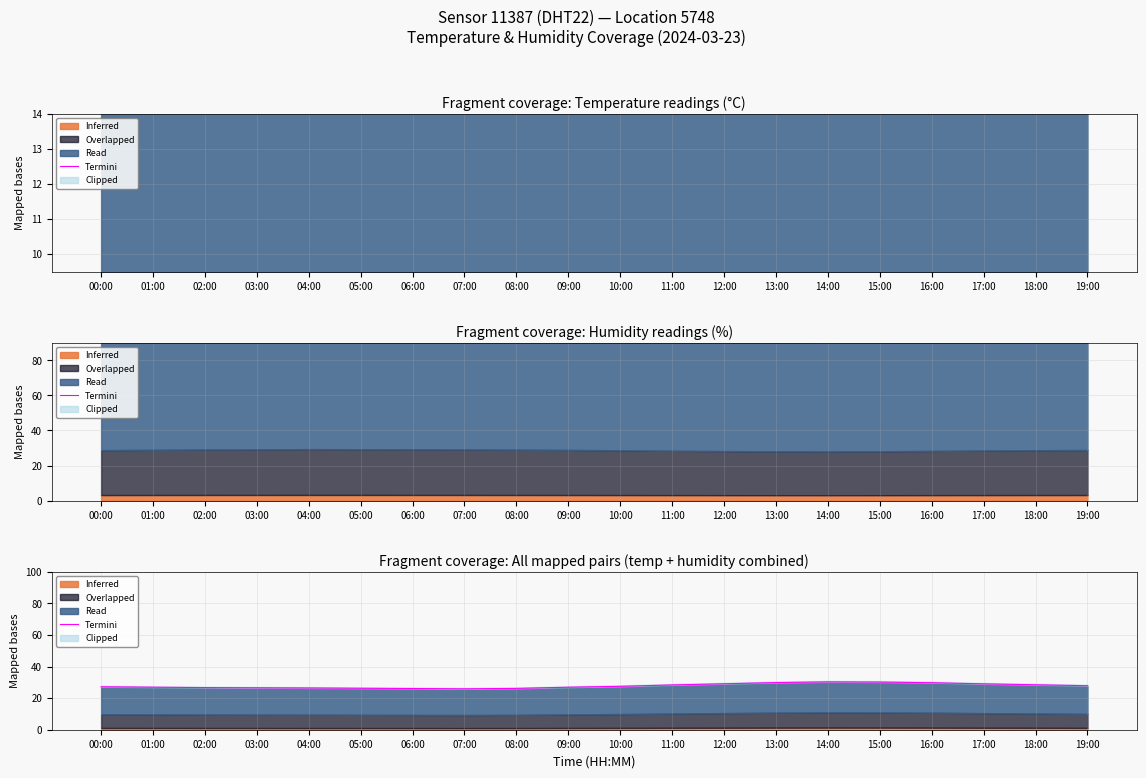

What is the difference between the maximum and minimum values?

4.4